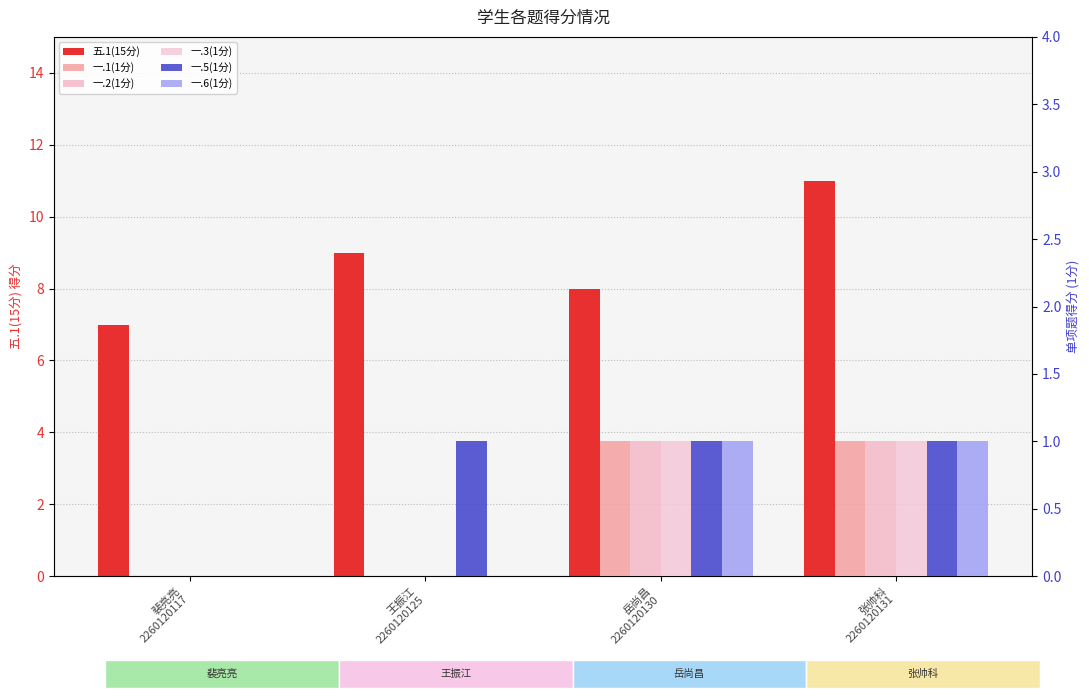

The value of 一.5(1分) at 裴亮亮
2260120117 is 1. True or false?

False